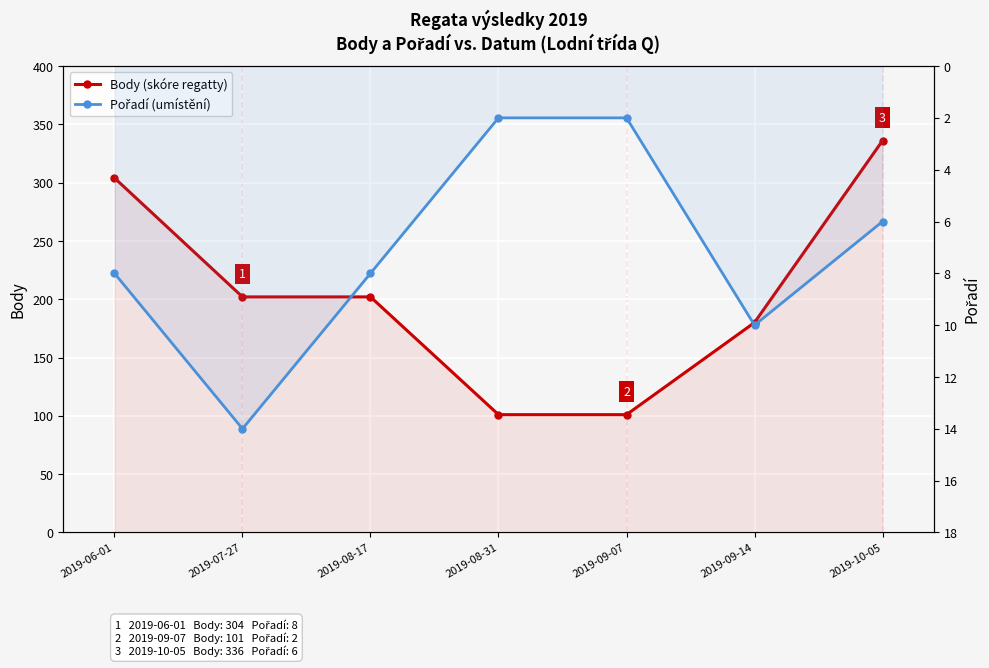

Reading left to right, extract all data points from this chart.

Body: 2019-06-01=304	2019-07-27=202	2019-08-17=202	2019-08-31=101	2019-09-07=101	2019-09-14=180	2019-10-05=336
Pořadí: 2019-06-01=8	2019-07-27=14	2019-08-17=8	2019-08-31=2	2019-09-07=2	2019-09-14=10	2019-10-05=6